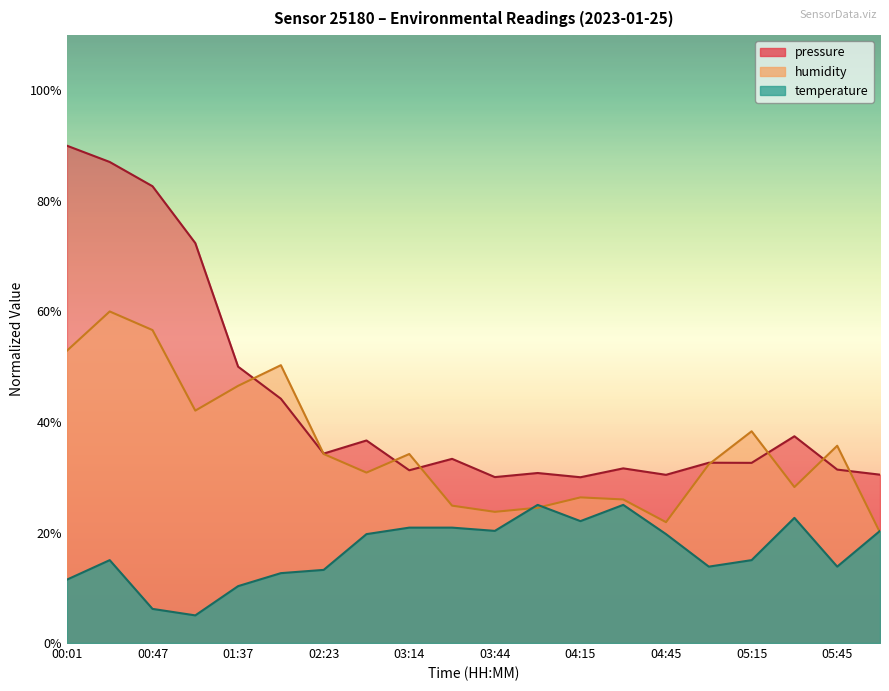

True or false: temperature has more than 1 interior local peaks.

True